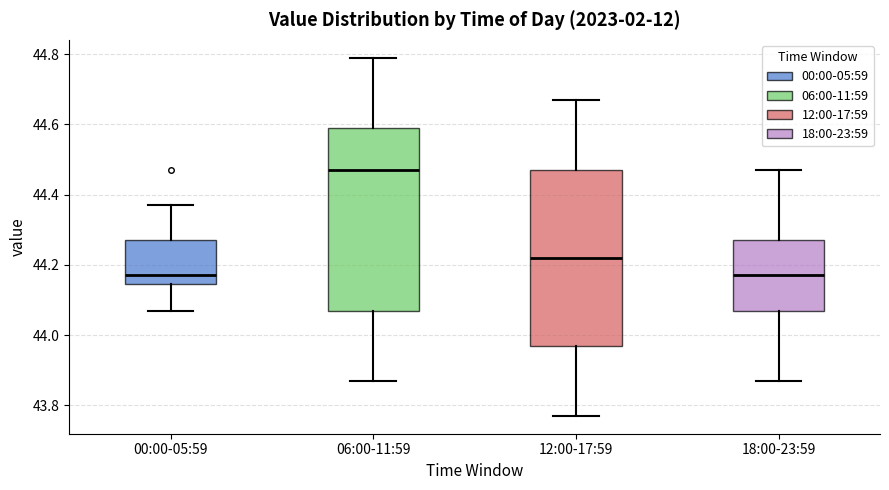

Reading left to right, transcribe this box plot: for each box, give where its median line is, the range the box spans, and where its two whiskers end, as read against the y-axis. The values are not printed on the chart, so give them approximately, as read against the axis.

00:00-05:59: median 44.18, box 44.14 to 44.28, whiskers 44.08 to 44.38
06:00-11:59: median 44.48, box 44.08 to 44.60, whiskers 43.88 to 44.80
12:00-17:59: median 44.22, box 43.98 to 44.48, whiskers 43.78 to 44.68
18:00-23:59: median 44.18, box 44.08 to 44.28, whiskers 43.88 to 44.48